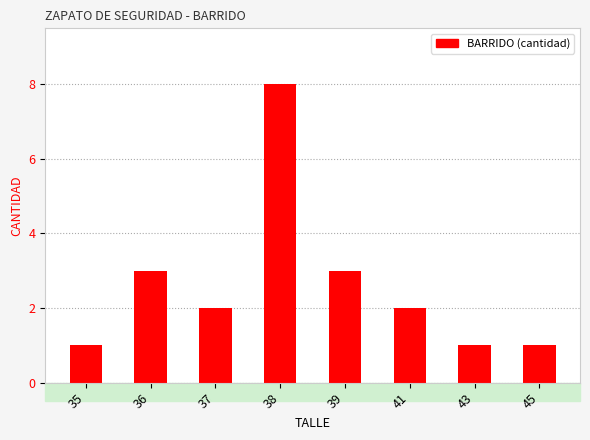

What is the difference between the maximum and minimum values?

7